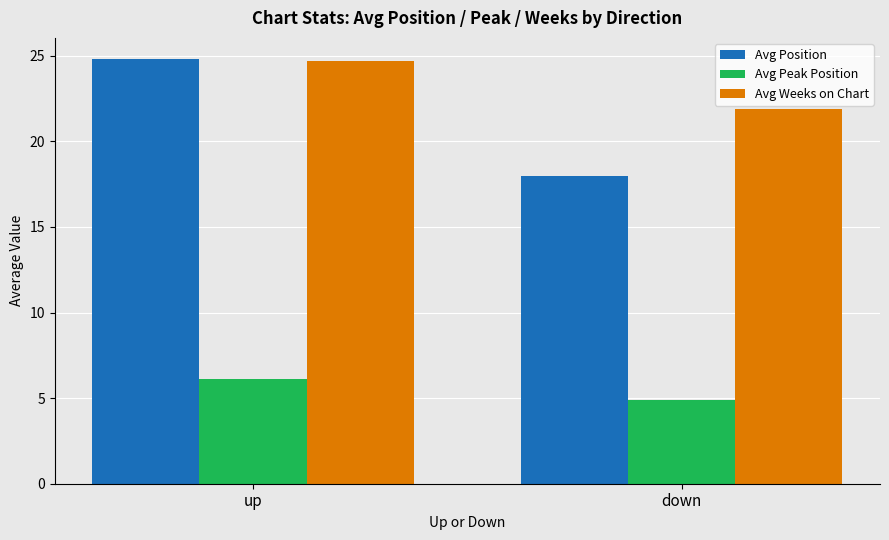

The value of Avg Position at down is 18.0. True or false?

True